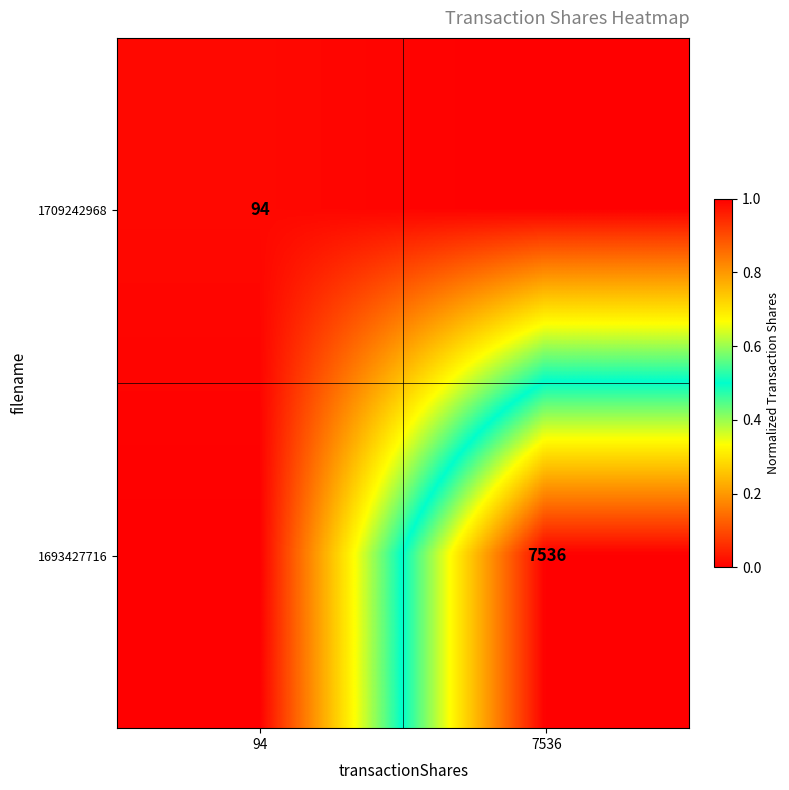

Is it true that 1709242968 equals 137 at 94?

False